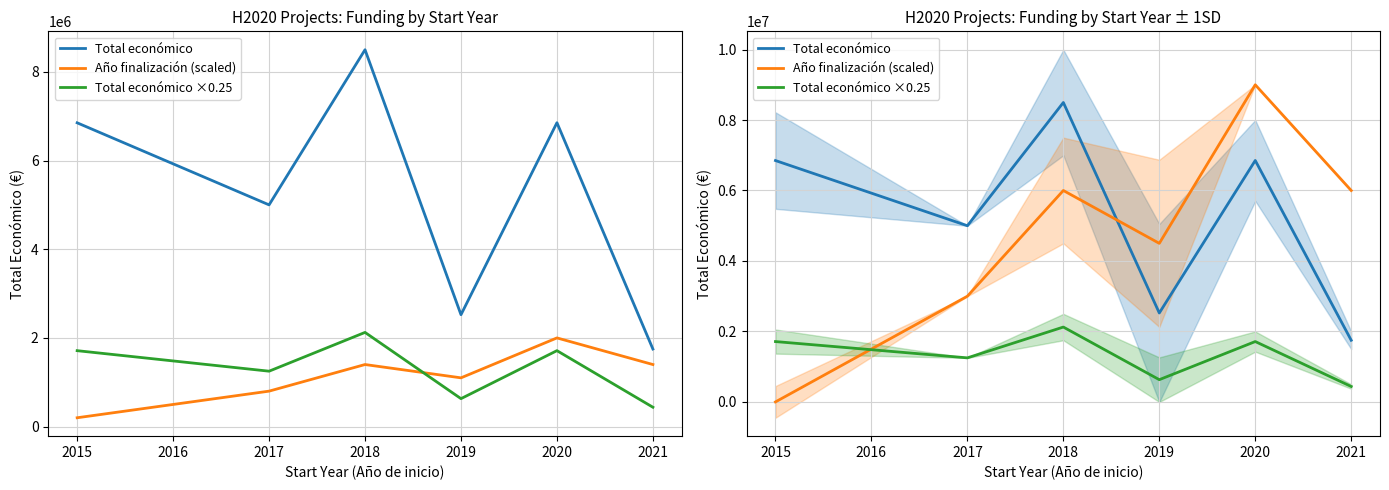

What is the value of the Total económico ×0.25 point at the 5th from the left?

1712933.0